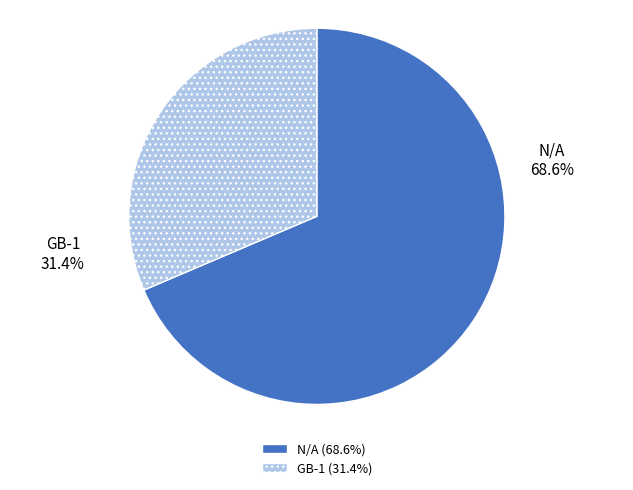

Is the sum of GB-1 and N/A greater than half?

Yes